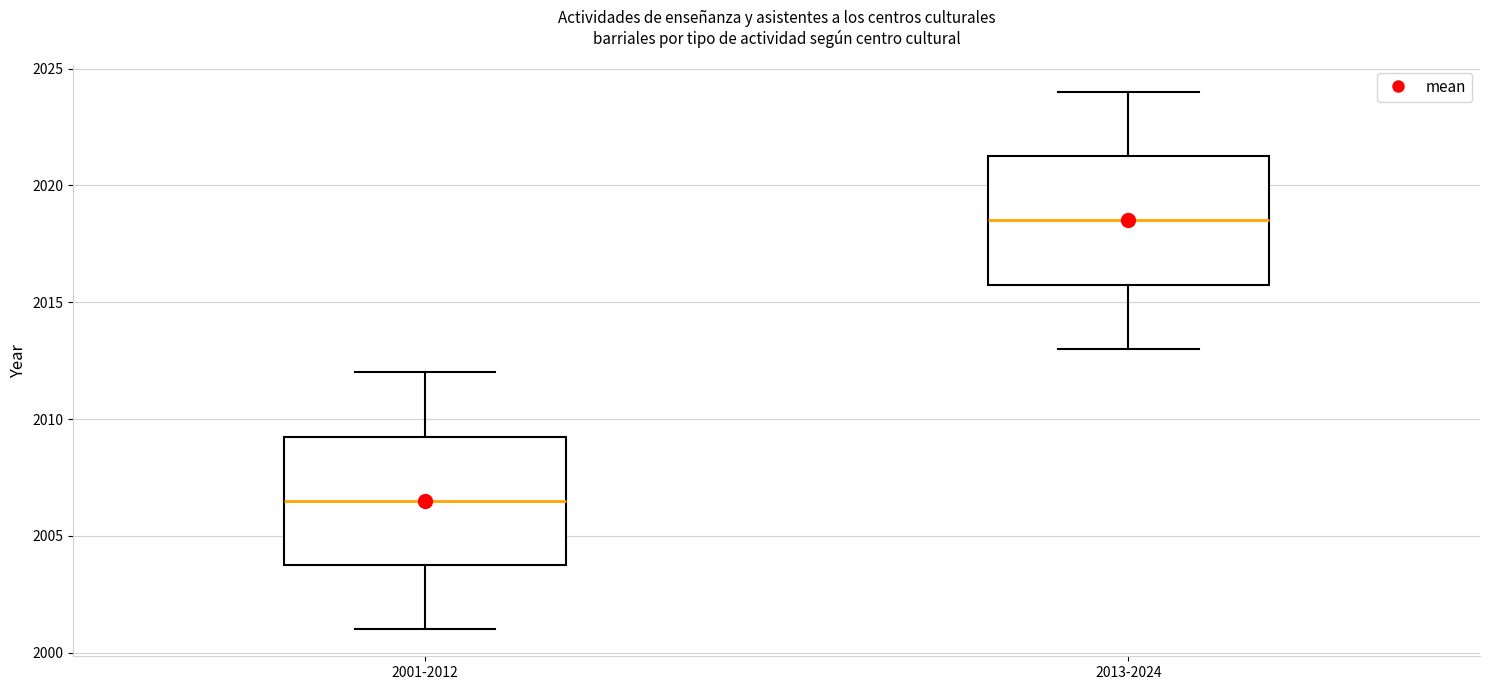

Reading left to right, transcribe this box plot: for each box, give where its median line is, the range the box spans, and where its two whiskers end, as read against the y-axis. The values are not printed on the chart, so give them approximately, as read against the axis.

2001-2012: median 2006.5, box 2004.0 to 2009.5, whiskers 2001.0 to 2012.0
2013-2024: median 2018.5, box 2016.0 to 2021.5, whiskers 2013.0 to 2024.0